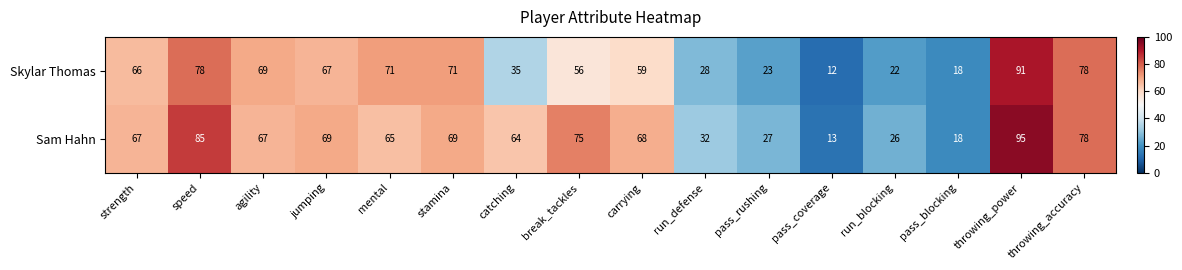

At which category is the sum across all series the highest?

throwing_power